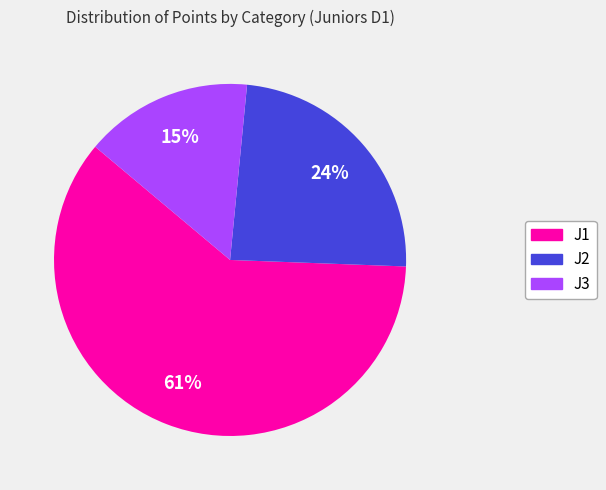

To the nearest percent, what is the average slice percentage?

33%